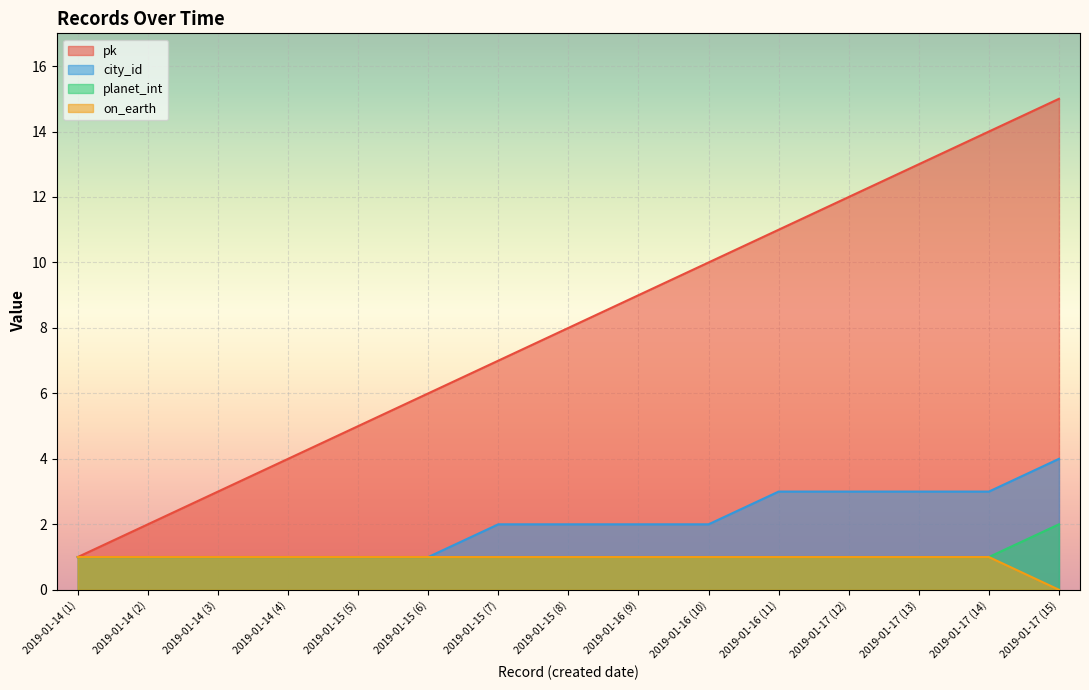

Rank the series by their maximum value, from lowest to highest.

on_earth, planet_int, city_id, pk